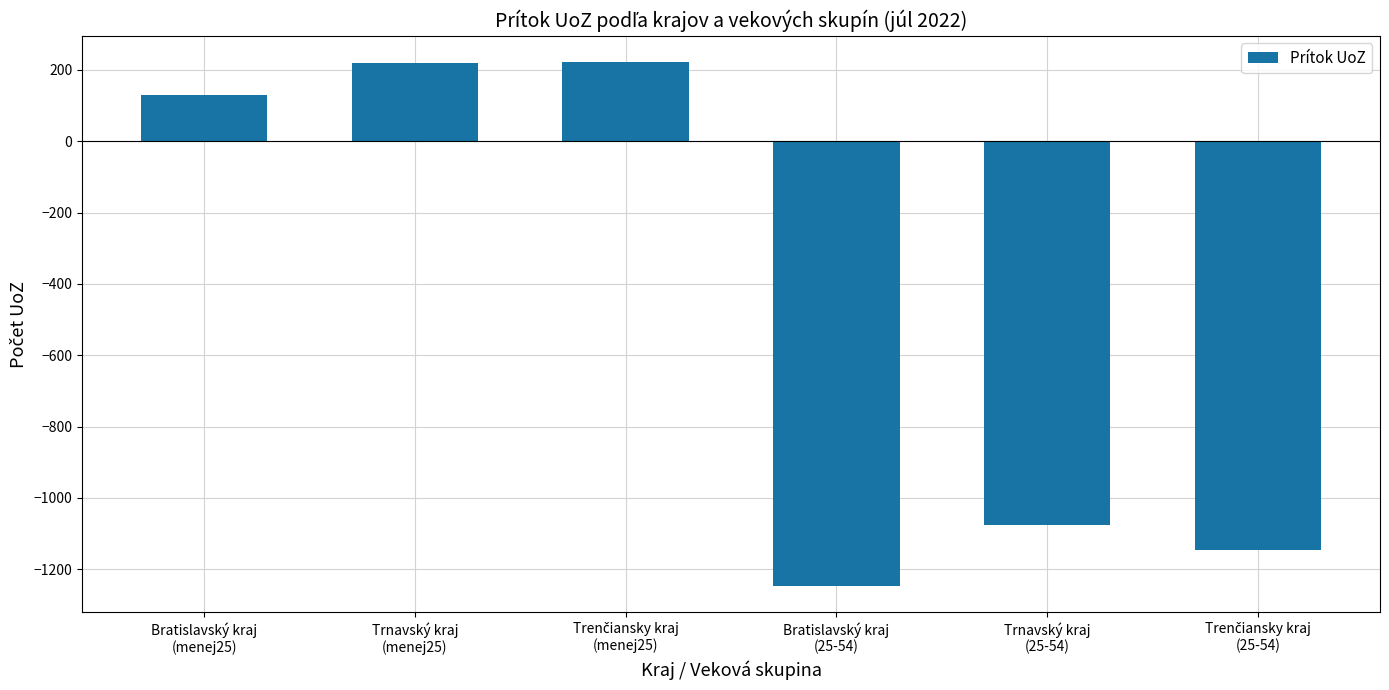

What is the average value?

-483